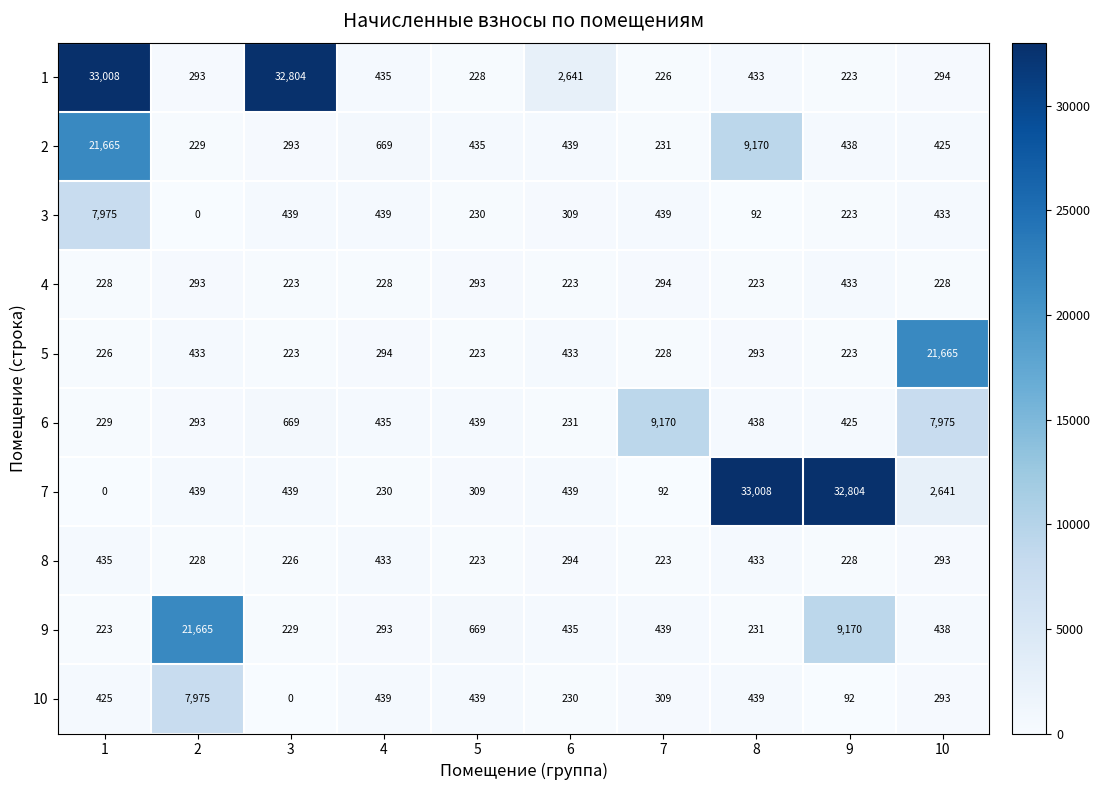

At how many categories does at least one series exceed 32752?

4